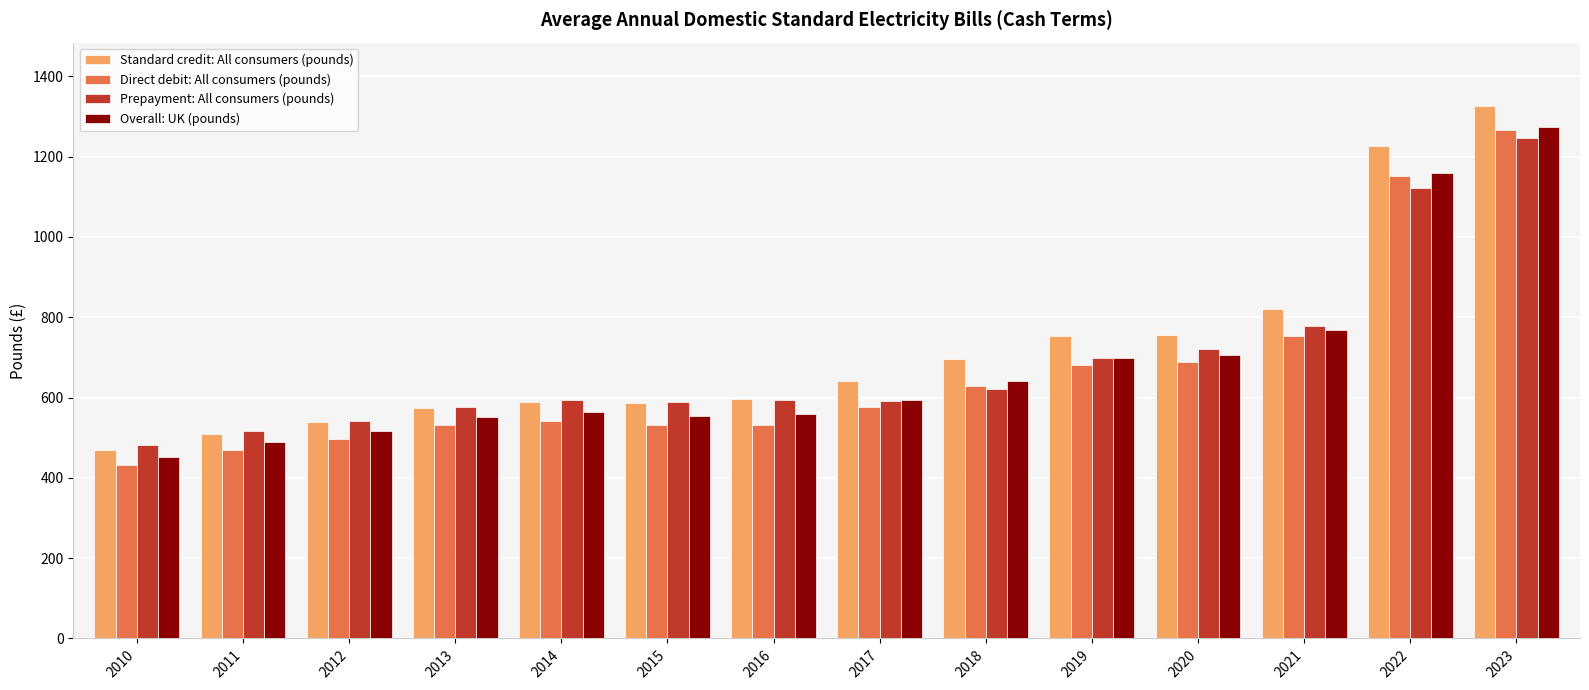

What is the value of the Overall: UK (pounds) bar at the 11th from the left?

705.1